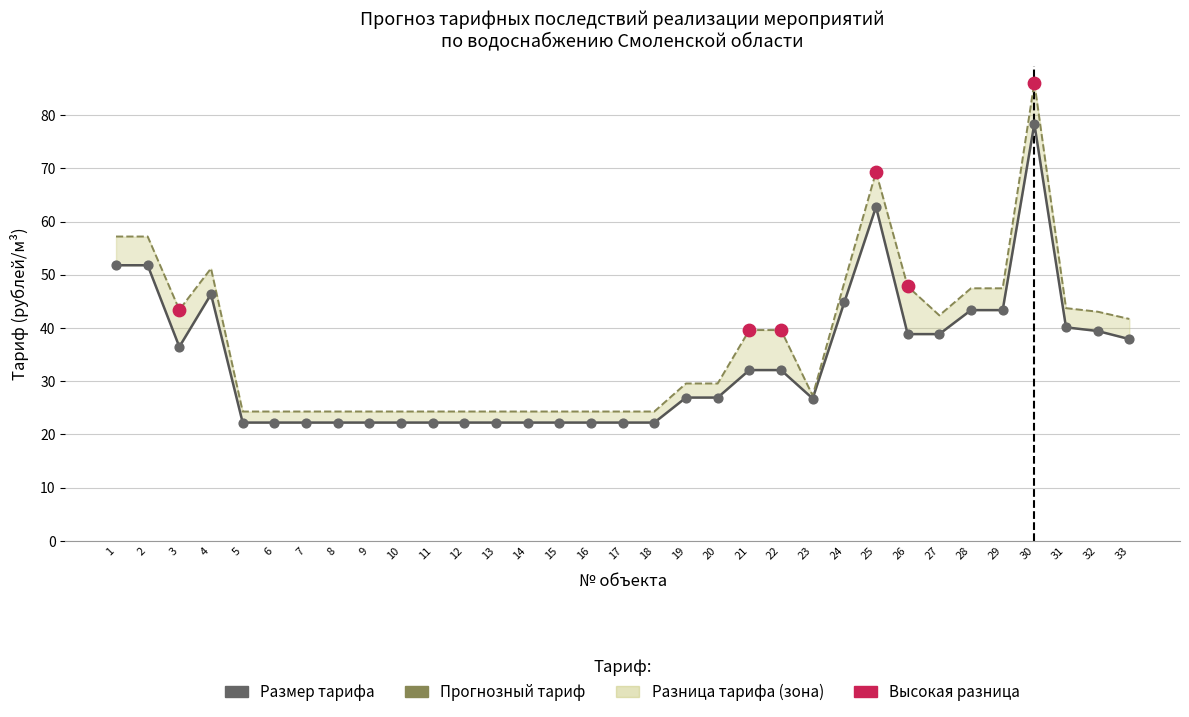

Which series contains the highest Y value?

Прогнозный тариф (рублей/м3)